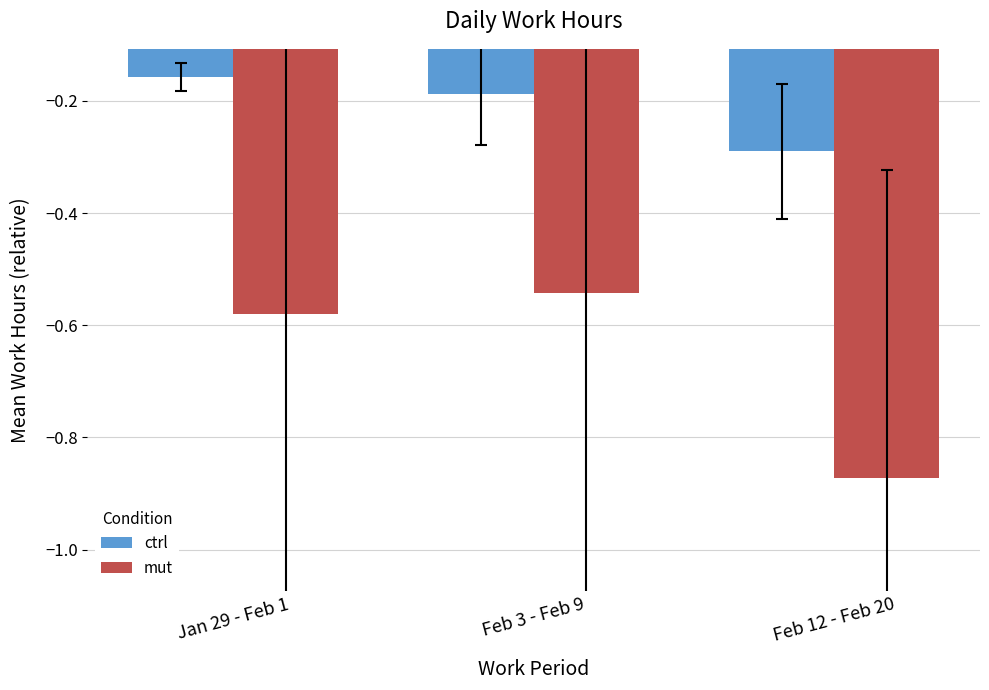

True or false: mut has a value of -1.5 at Feb 12 - Feb 20.

False